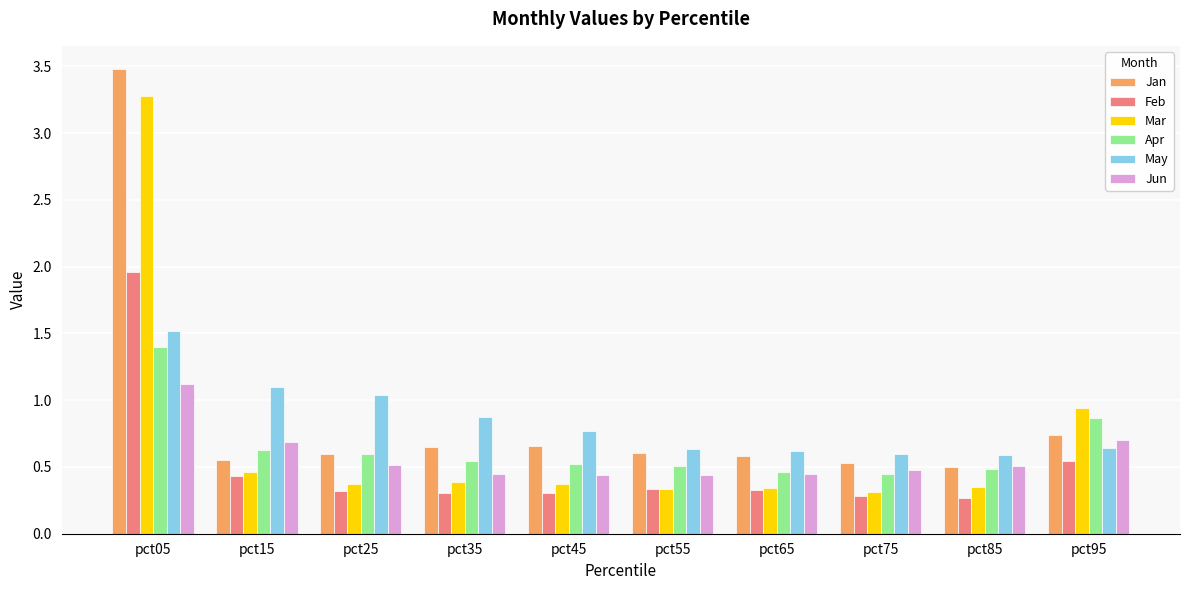

Between pct45 and pct95, which series saw the biggest shift?

Mar